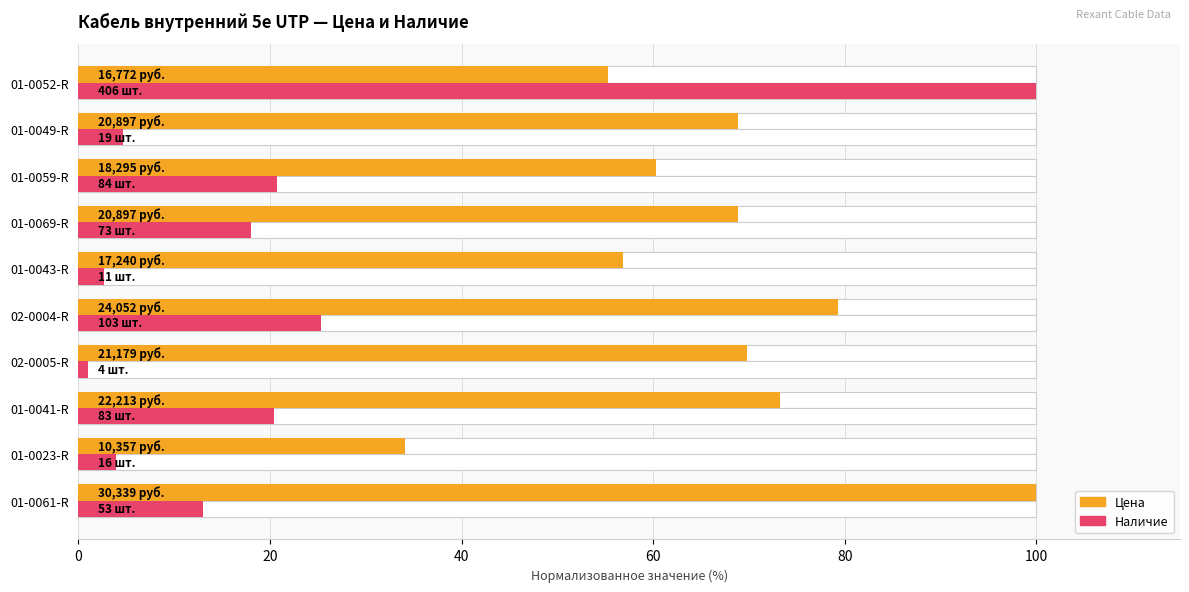

How many groups of bars are there?

10